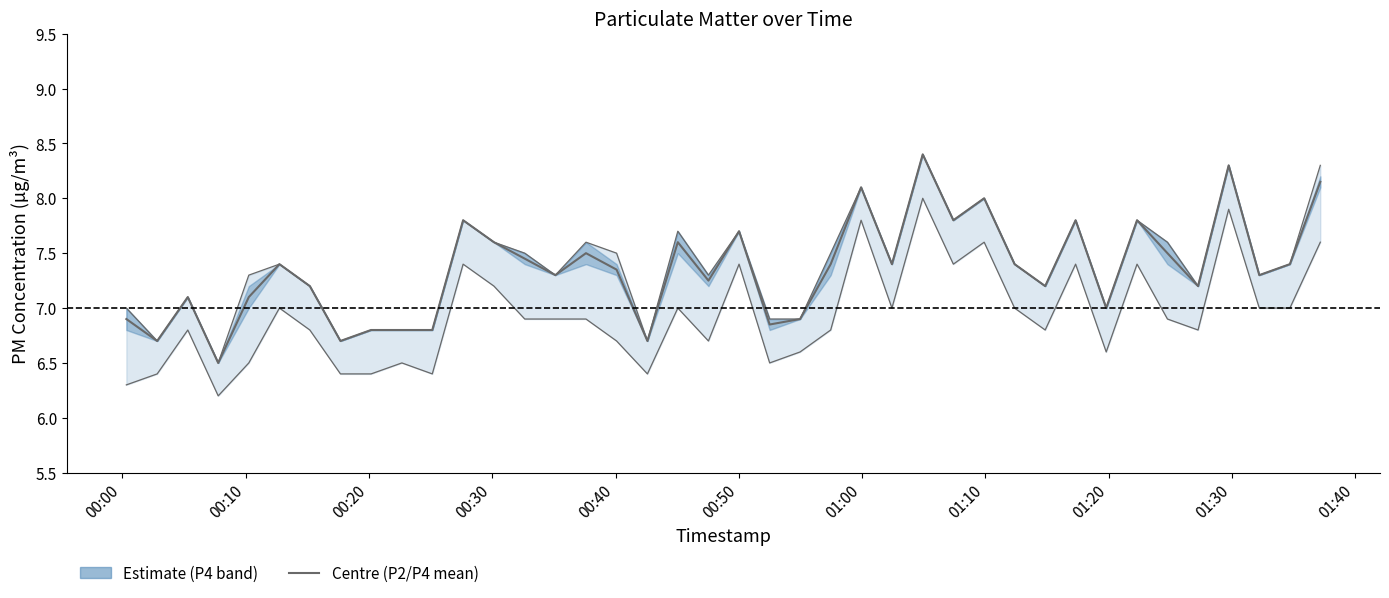

How many interior local peaks does the P2 series have?

12